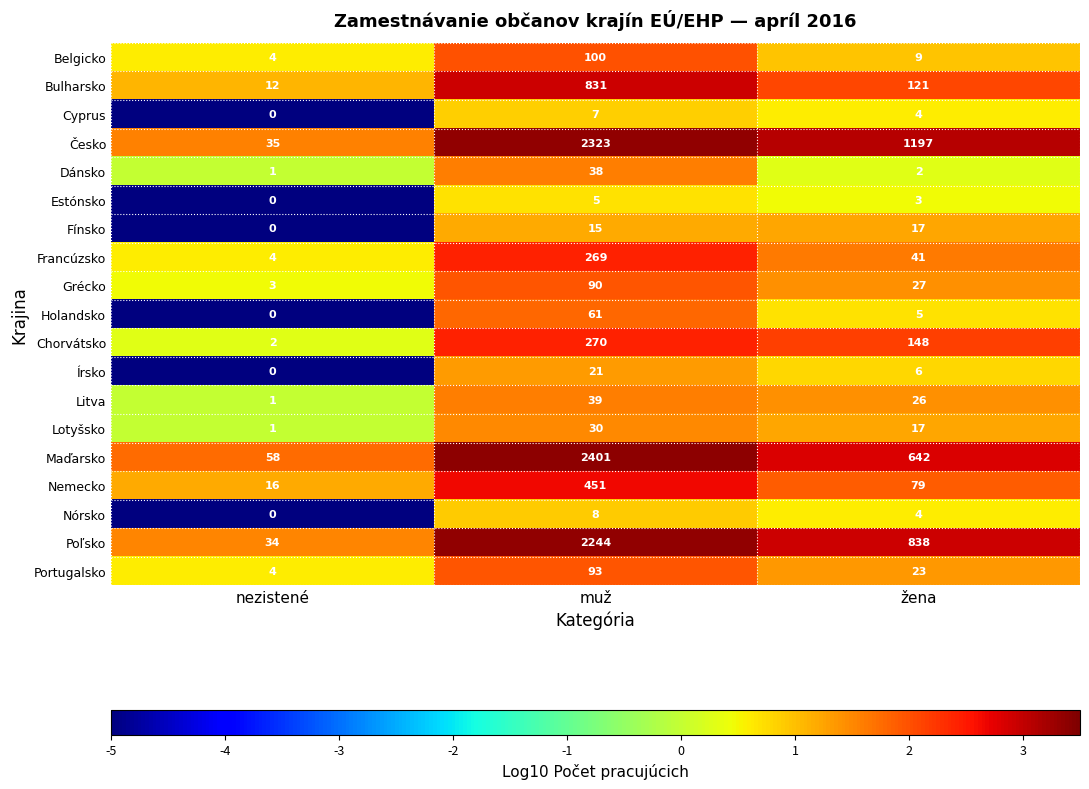

What is the lowest value of the Bulharsko series?

12